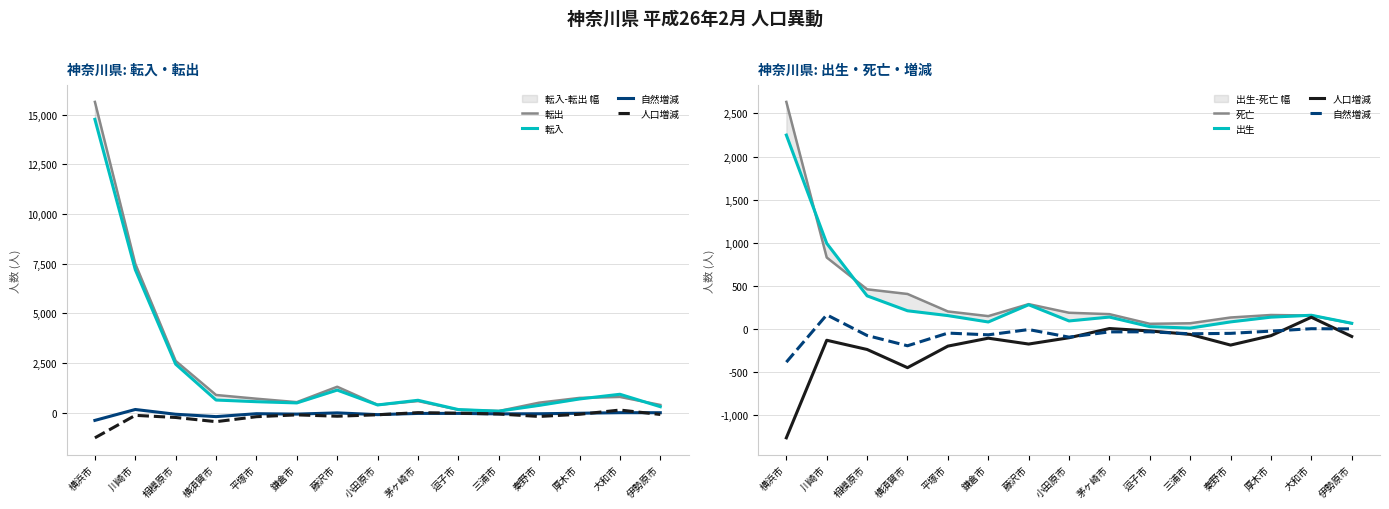

True or false: 転入 and 自然増減 cross at least once.

False